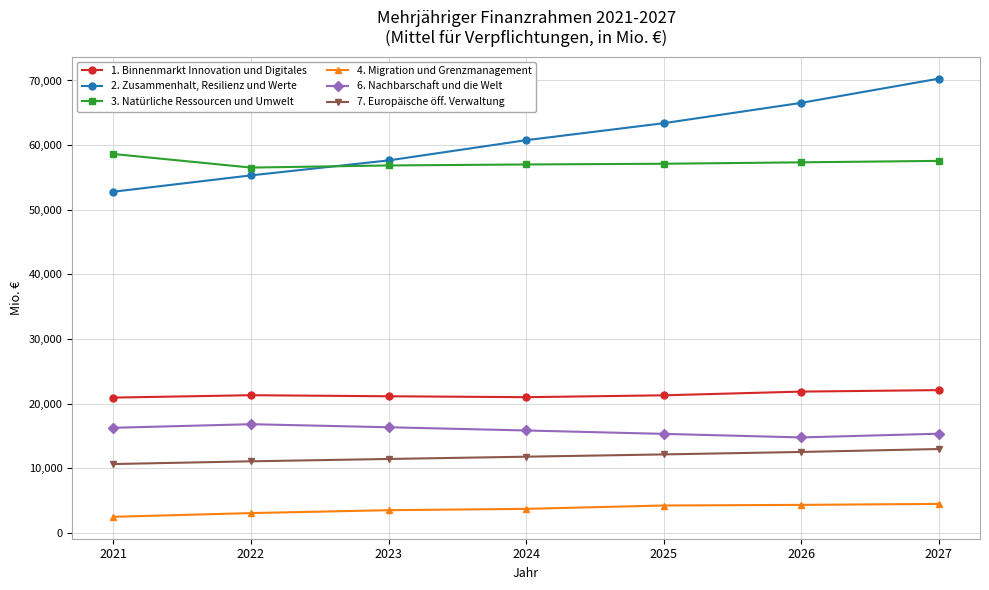

Is this an area chart (filled region under the line)?

No